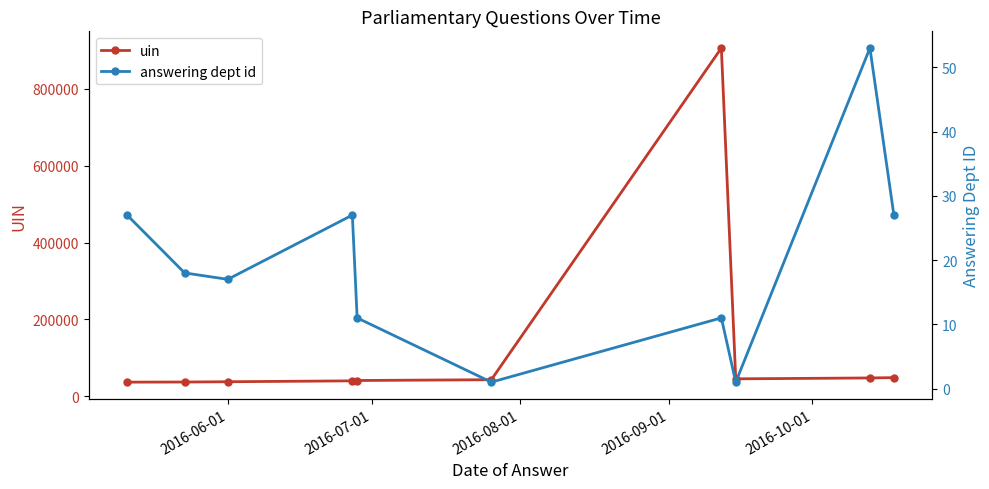

What is the value of the uin point at the 4th from the left?

40101